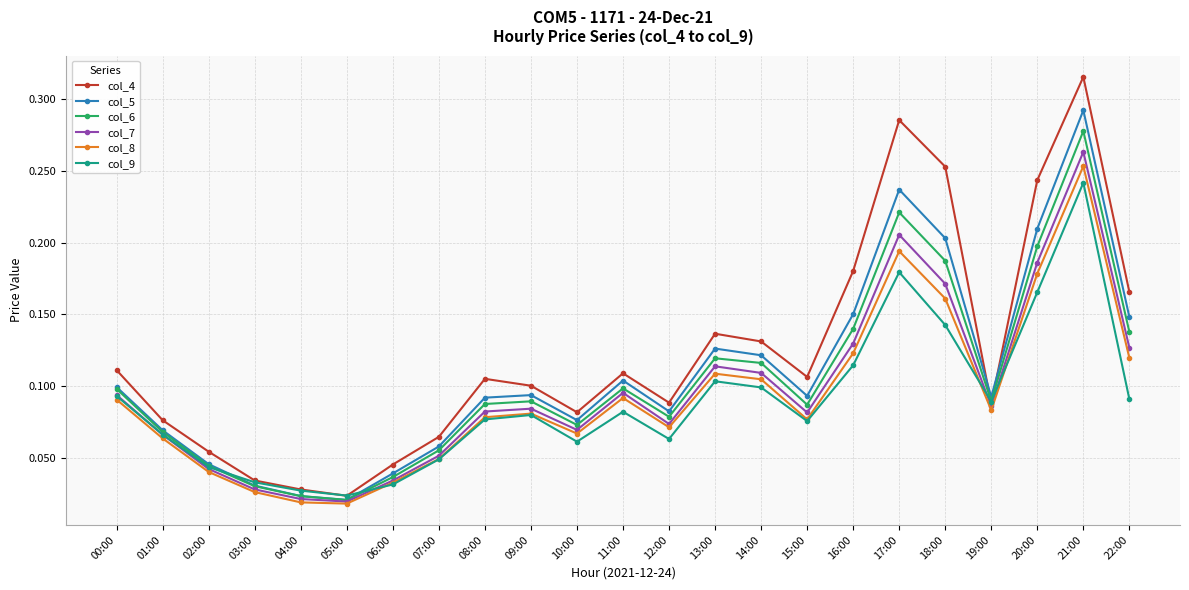

True or false: col_7 has more than 2 interior local peaks.

True